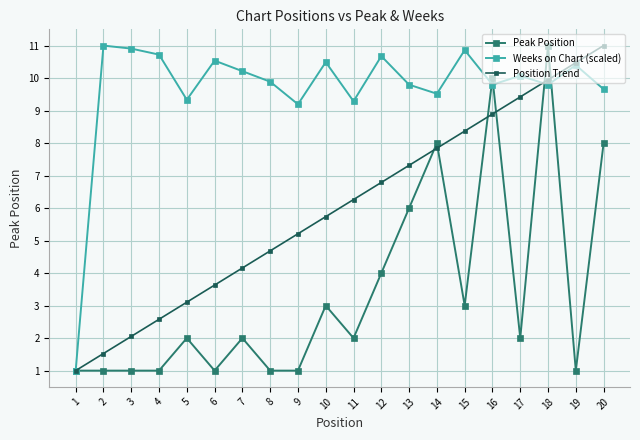

Rank the categories by Position Trend value from lowest to highest.

1, 2, 3, 4, 5, 6, 7, 8, 9, 10, 11, 12, 13, 14, 15, 16, 17, 18, 19, 20